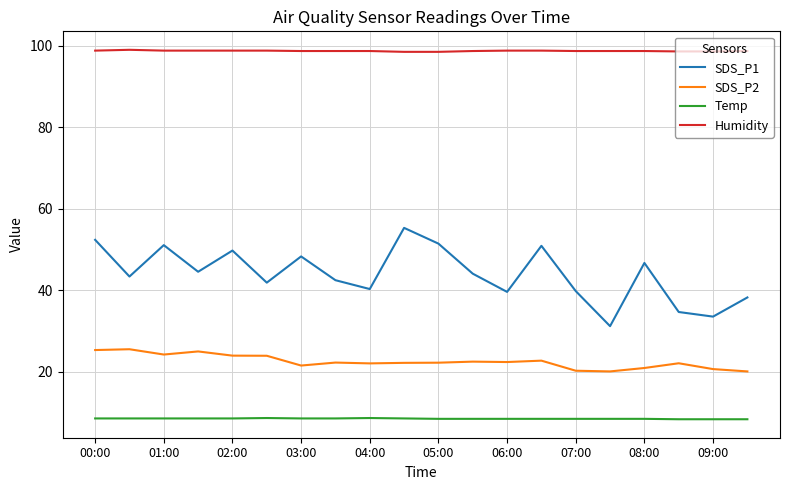

Does the chart display data point markers on the line(s)?

No